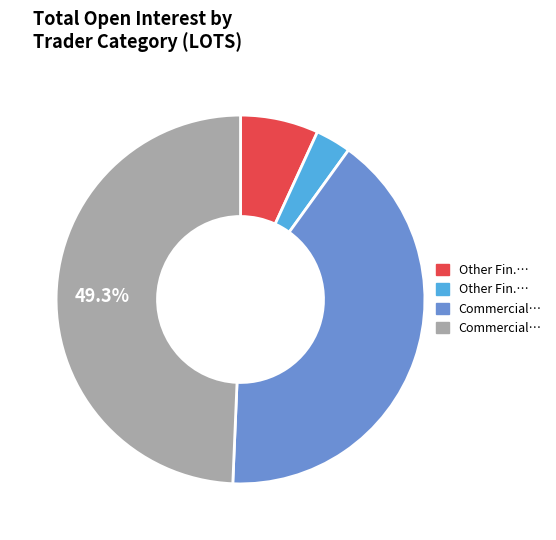

Is there a majority slice in this chart?

No